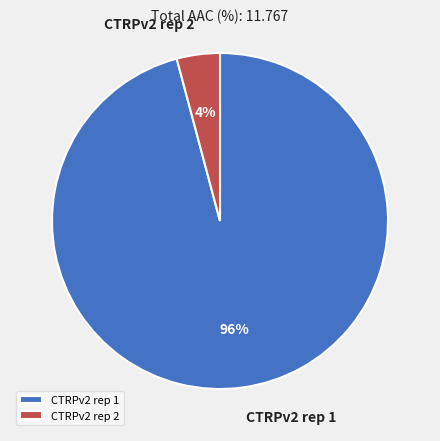

What is the smallest slice in the pie chart?

CTRPv2 rep 2